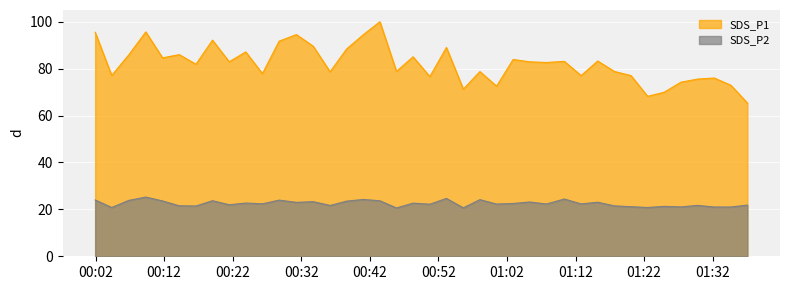

Rank the series by their maximum value, from highest to lowest.

SDS_P1, SDS_P2